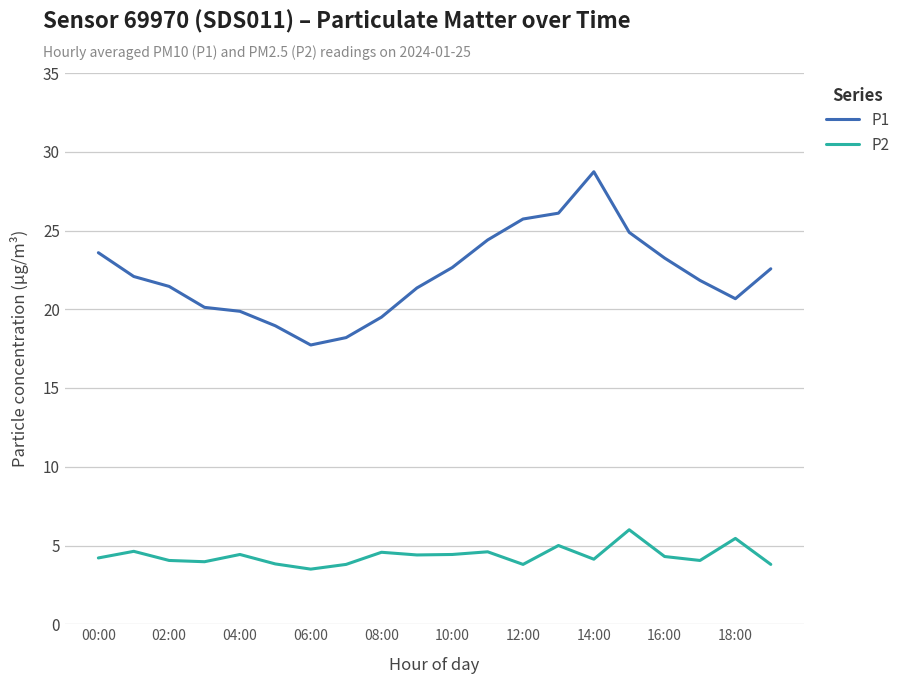

True or false: P1 and P2 intersect in this chart.

False